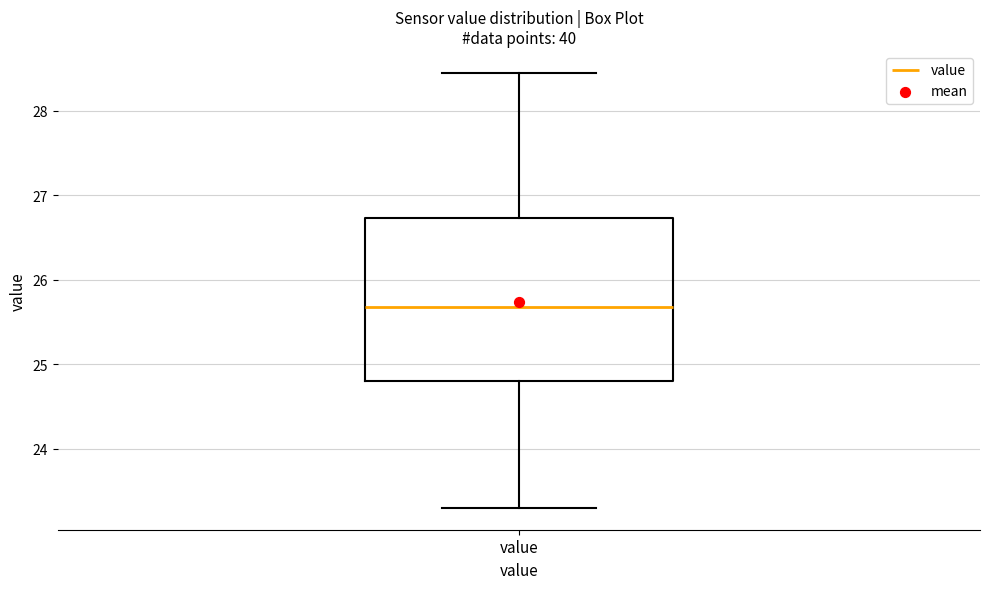

Transcribe this box plot: give where the median line is, the range the box spans, and where the two whiskers end, as read against the y-axis. The values are not printed on the chart, so give them approximately, as read against the axis.

median 25.7, box 24.8 to 26.7, whiskers 23.3 to 28.5